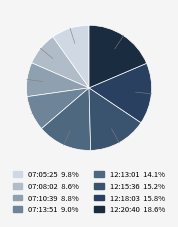

To the nearest percent, what is the difference between the largest and smallest slice percentages?

10%